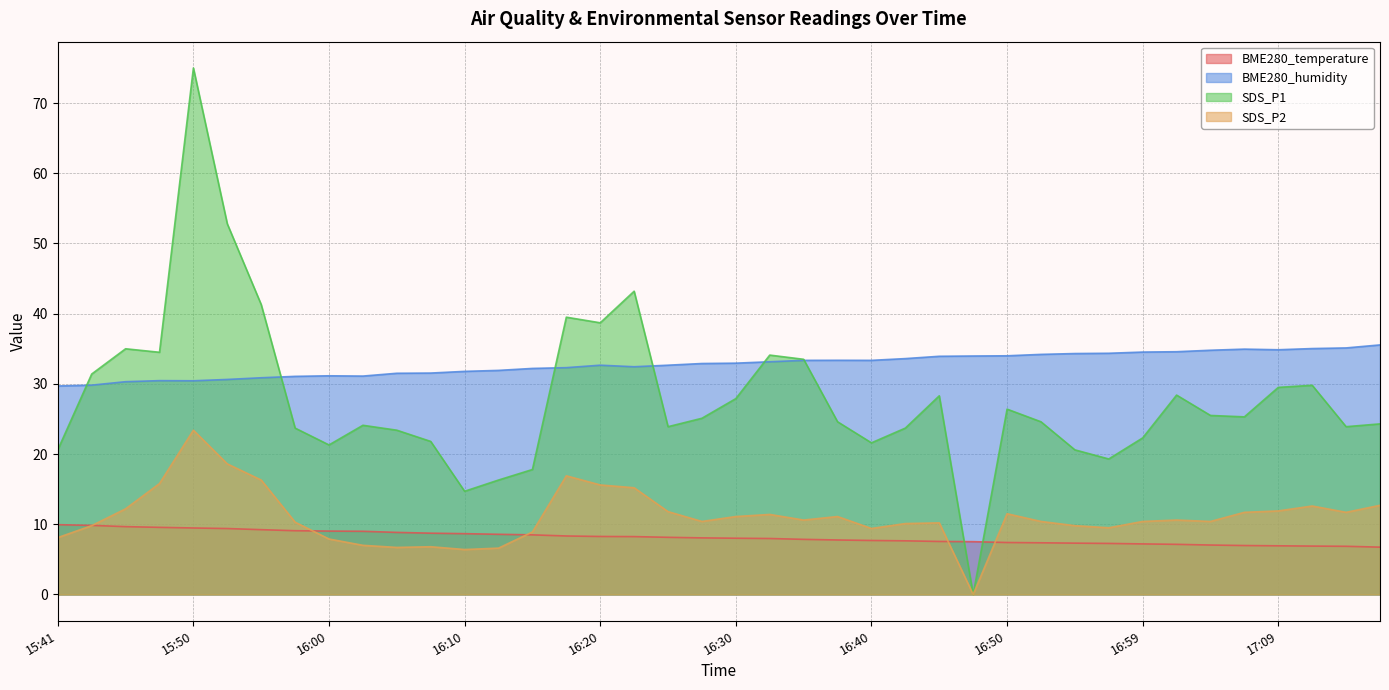

What is the label of the 10th point from the left?

16:03